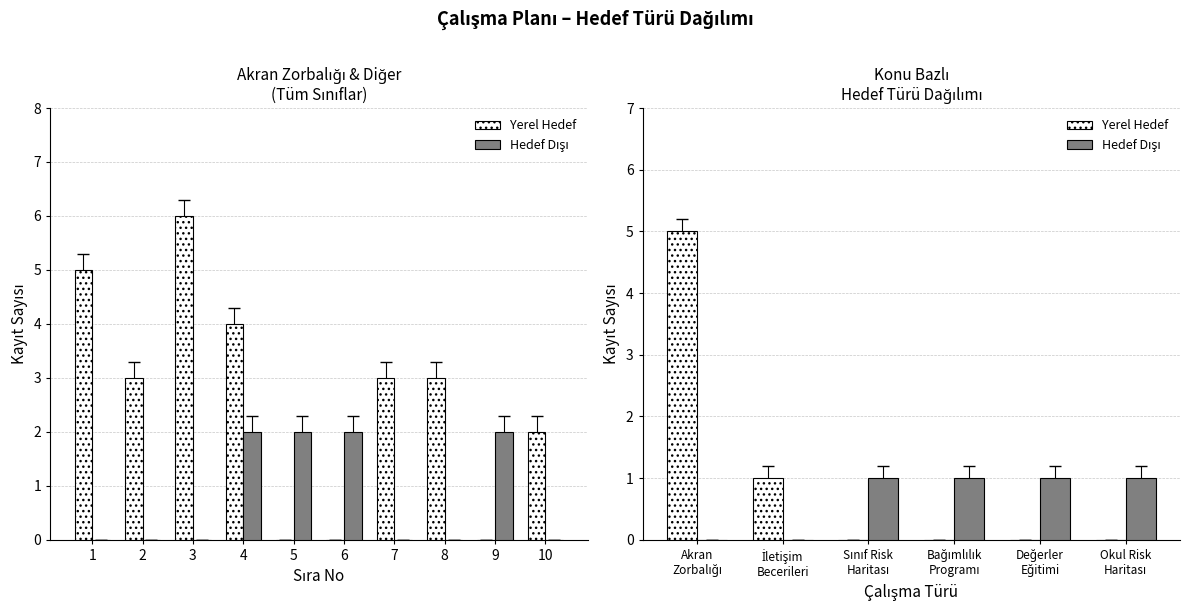

The Hedef Dışı series shows 0 at Akran Zorbalığı. True or false?

False